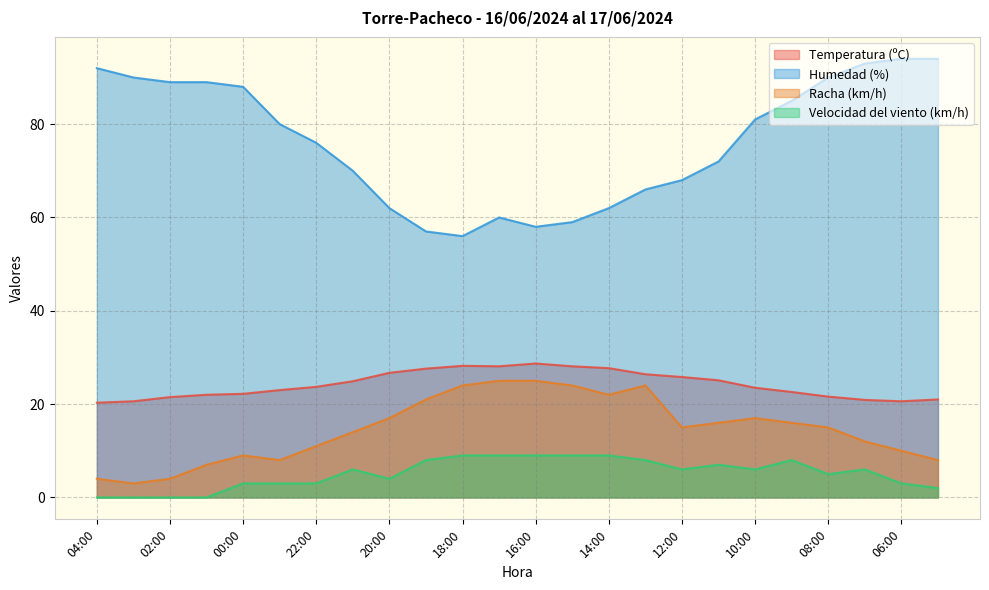

What is the difference between the maximum and minimum values in the Velocidad del viento (km/h) series?

9.0